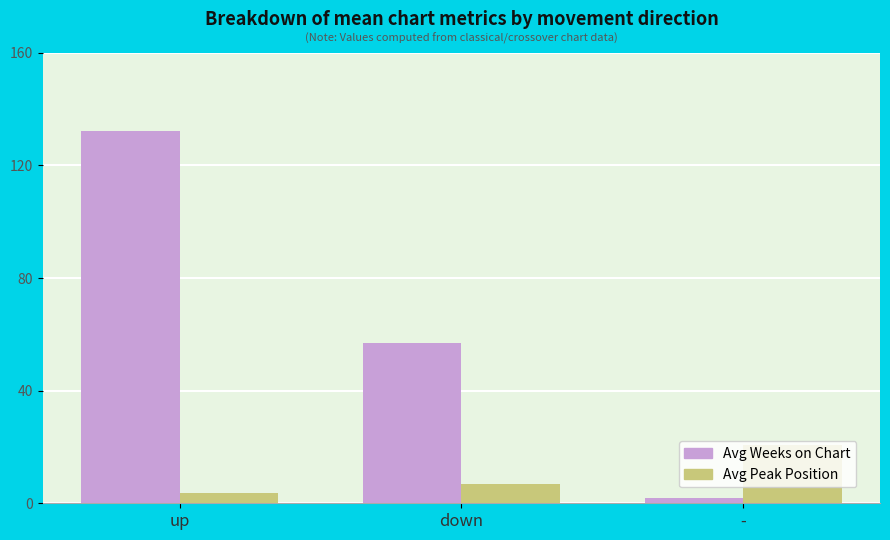

At which label is Avg Peak Position closest to 12?

down